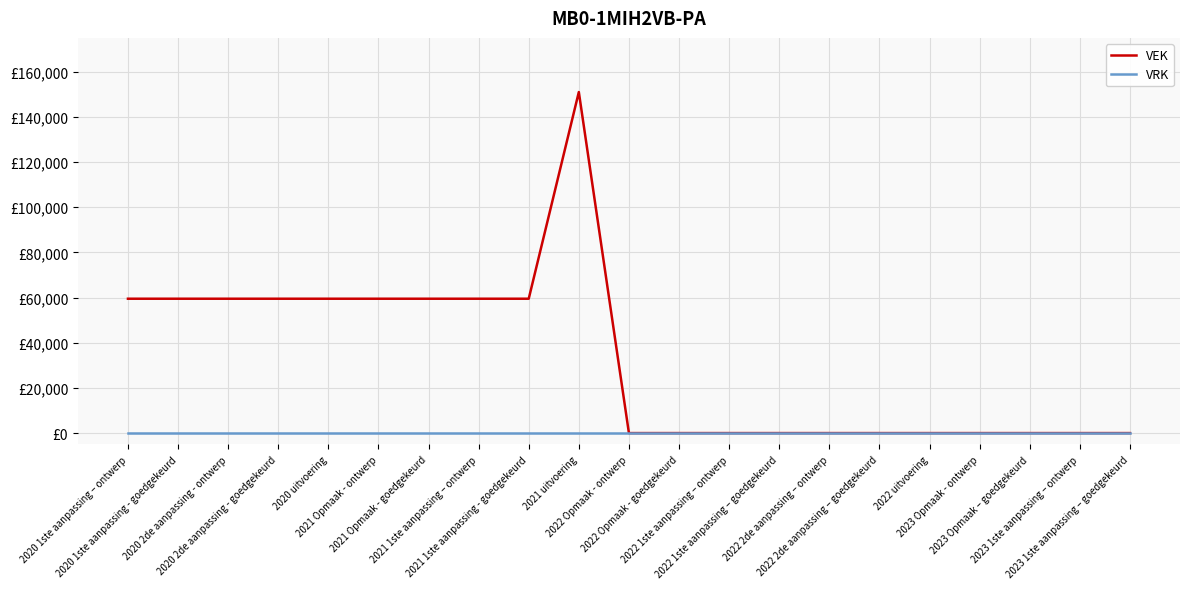

What position from the left is 2023 Opmaak – goedgekeurd?

19